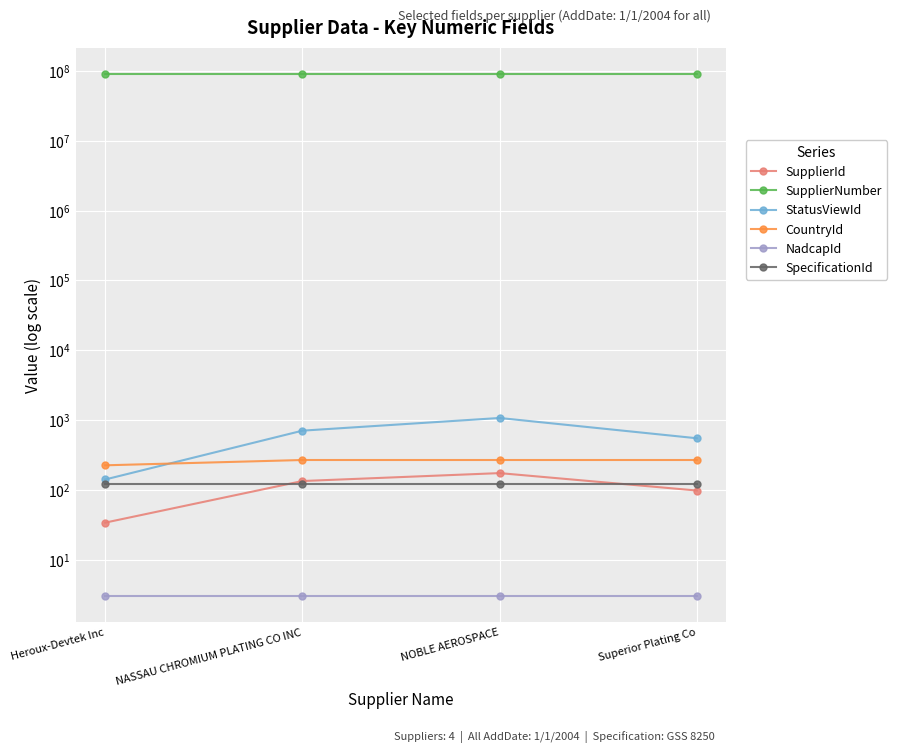

At which label is SpecificationId closest to 122?

Heroux-Devtek Inc